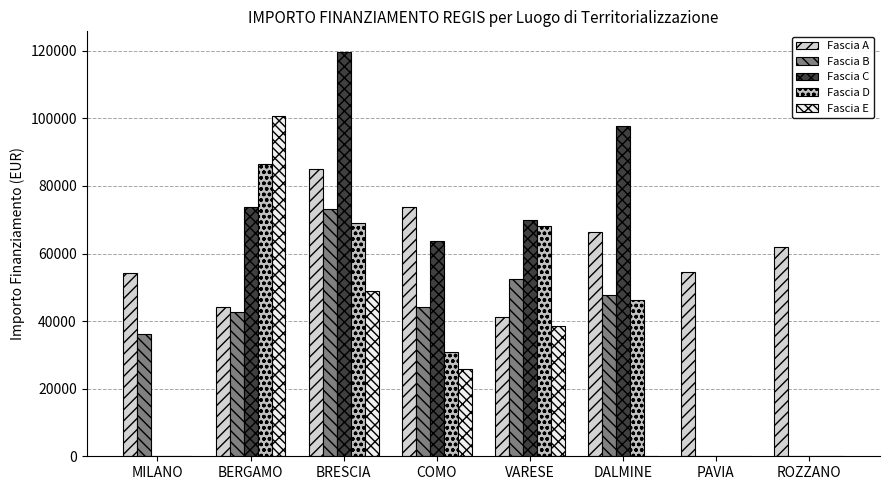

How many series are shown in this chart?

5